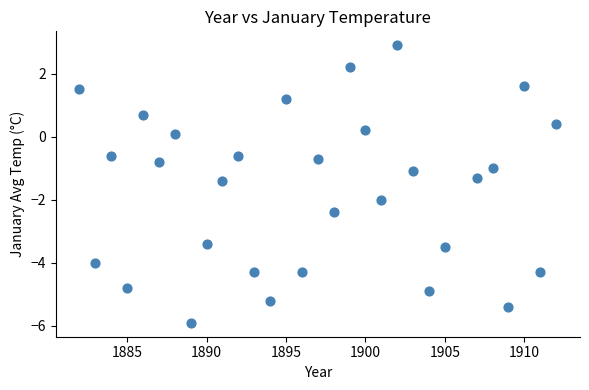

What is the range of Y values (max minus min)?

8.8